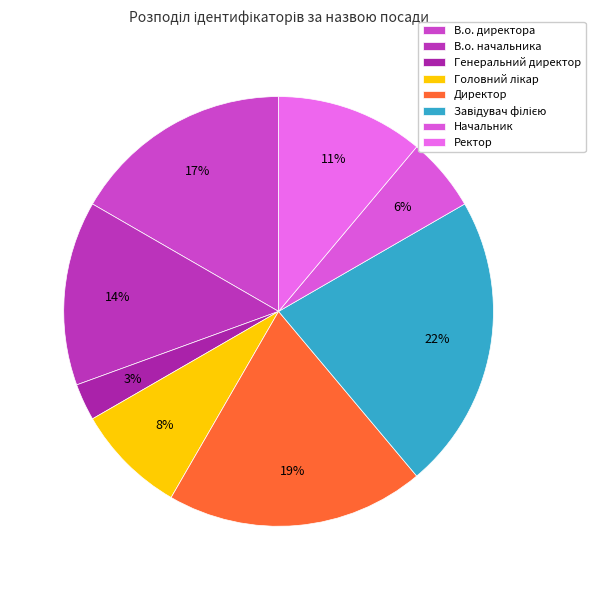

What is the total percentage of В.о. начальника and Генеральний директор?

16.7%